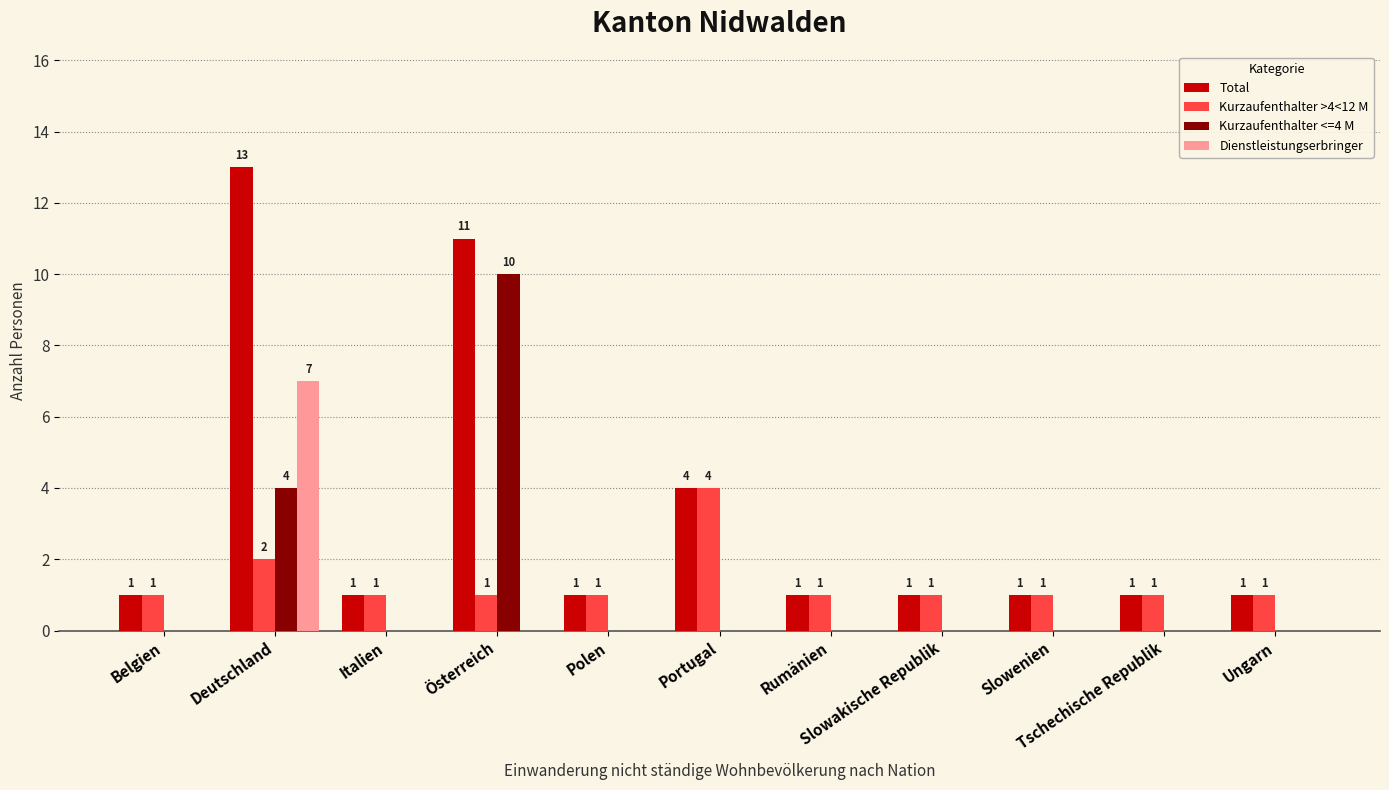

Which series has the largest range (max minus min)?

Total